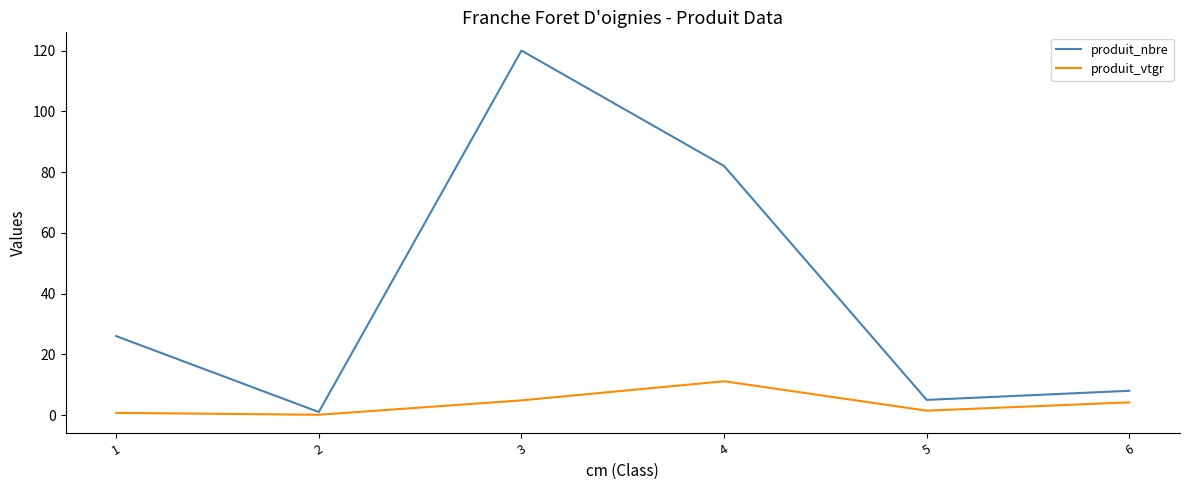

What is the approximate value of produit_vtgr at 1?

0.7